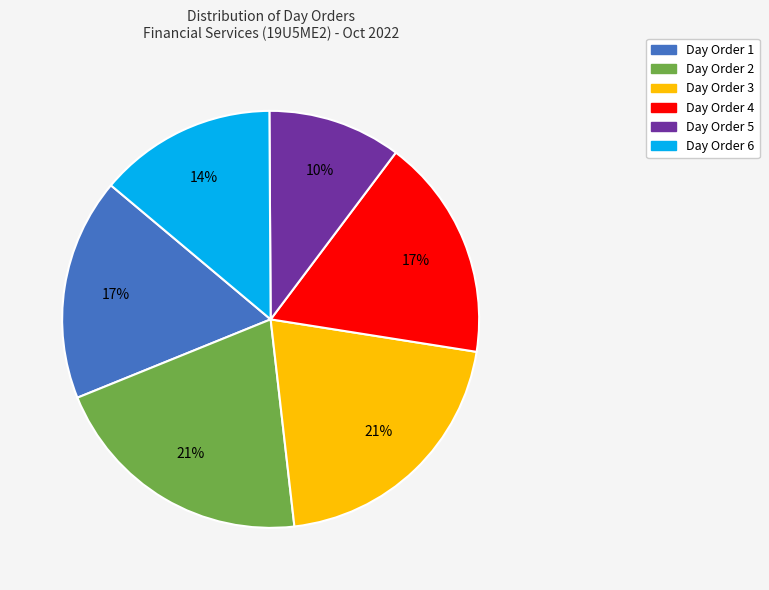

True or false: Day Order 1 accounts for 17% of the total.

True